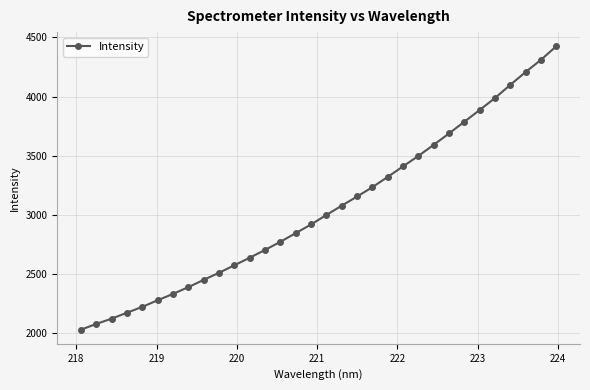

What is the value of the 30th point from the left?

4207.3